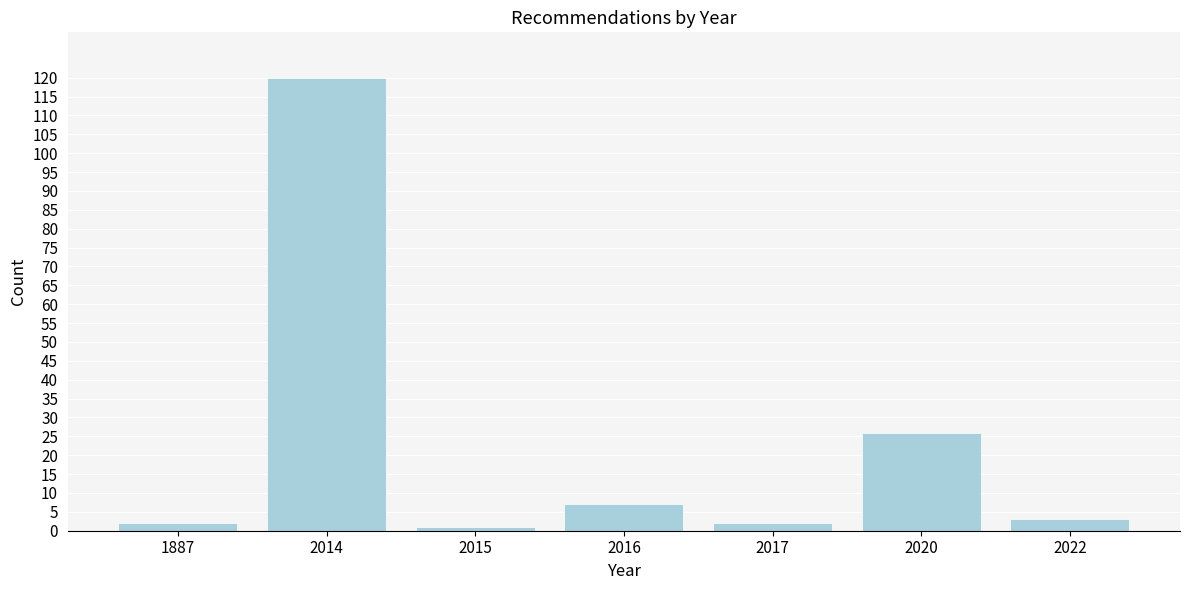

Reading left to right, list all the values displayed in this chart.

2	120	1	7	2	26	3